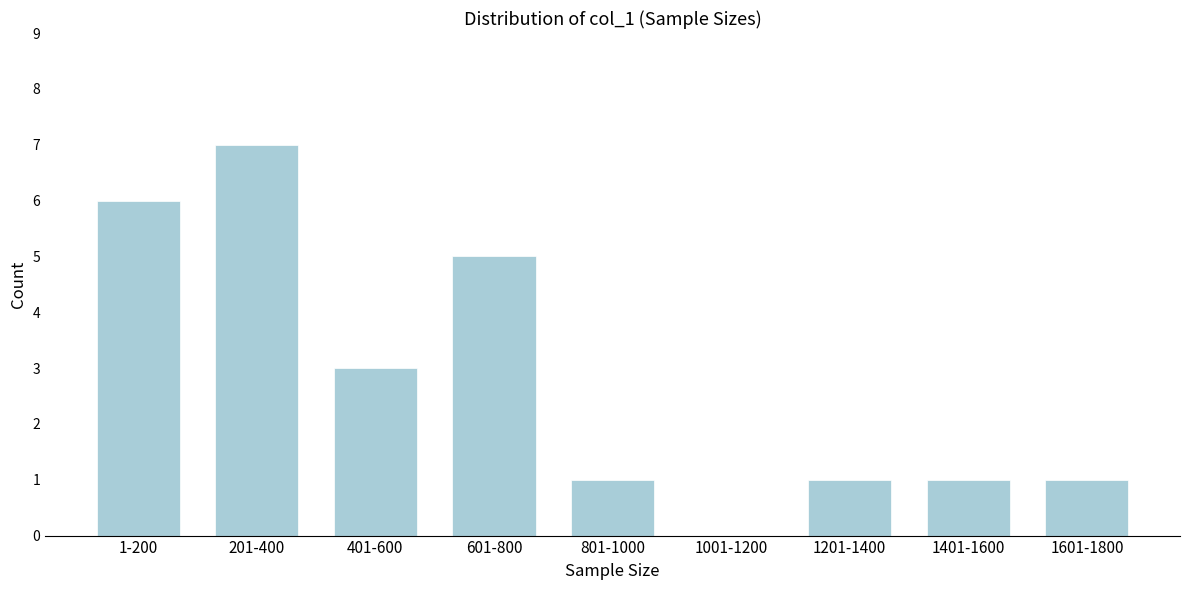

Reading right to left, what are all the values shown in this chart?

1601-1800=1	1401-1600=1	1201-1400=1	1001-1200=0	801-1000=1	601-800=5	401-600=3	201-400=7	1-200=6